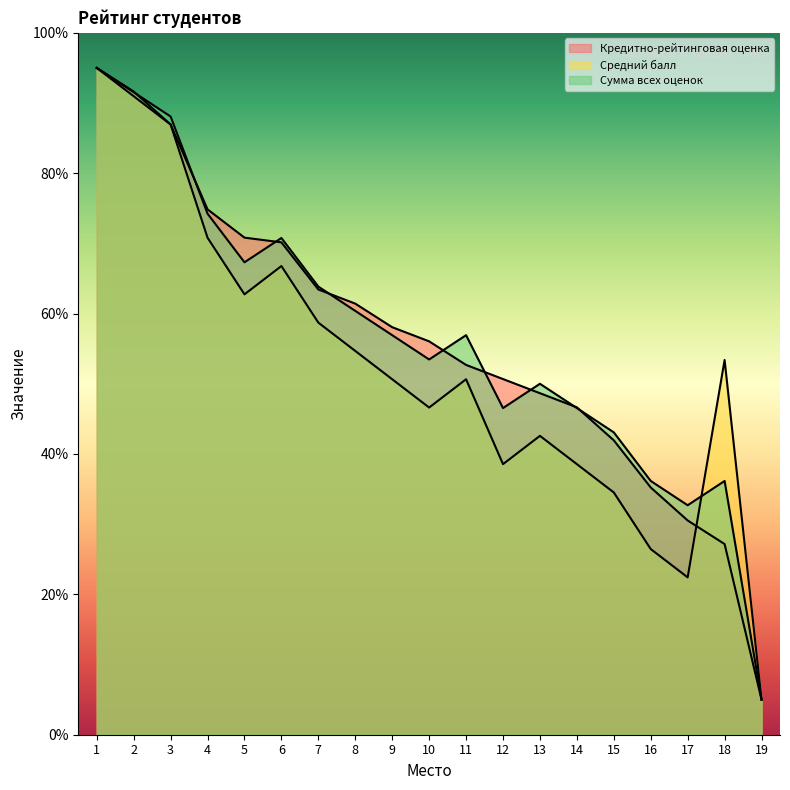

The value of Кредитно-рейтинговая оценка at 13 is 77.3. True or false?

False